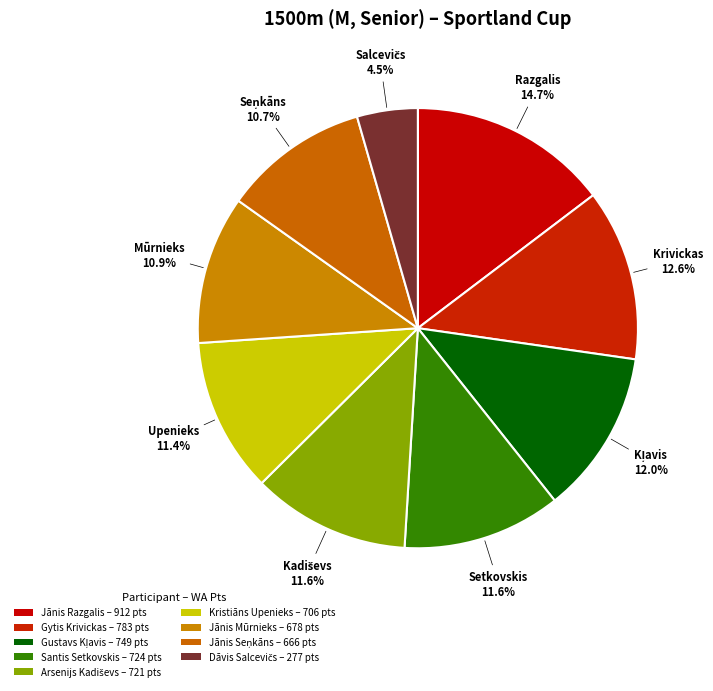

Is it true that Santis Setkovskis is 23% of the pie?

False